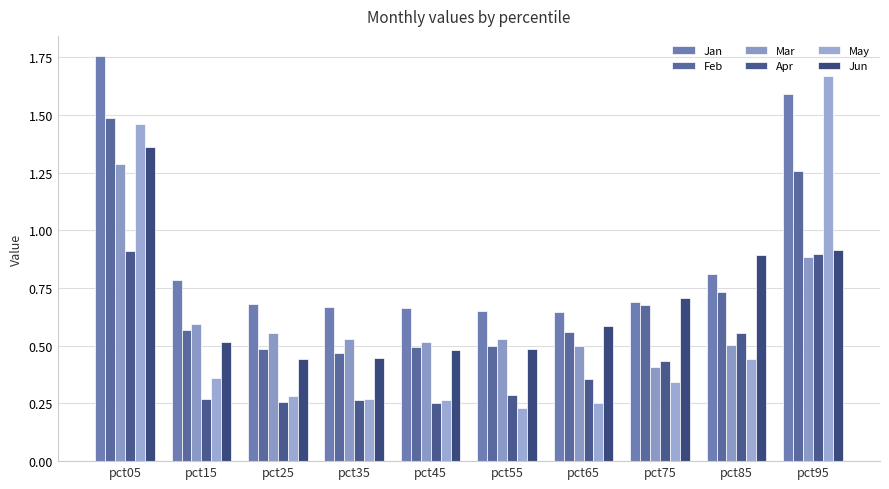

At which category is the sum across all series the highest?

pct05